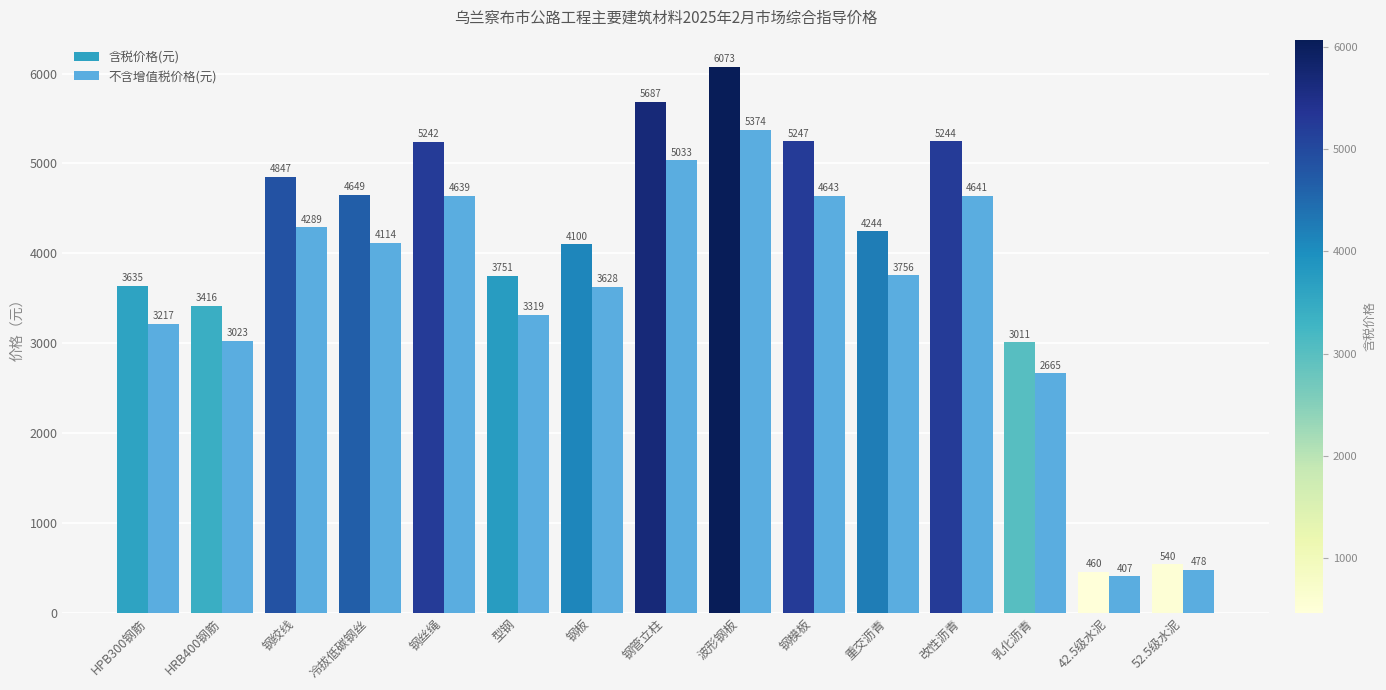

Is it true that 含税价格(元) equals 6988 at 重交沥青?

False